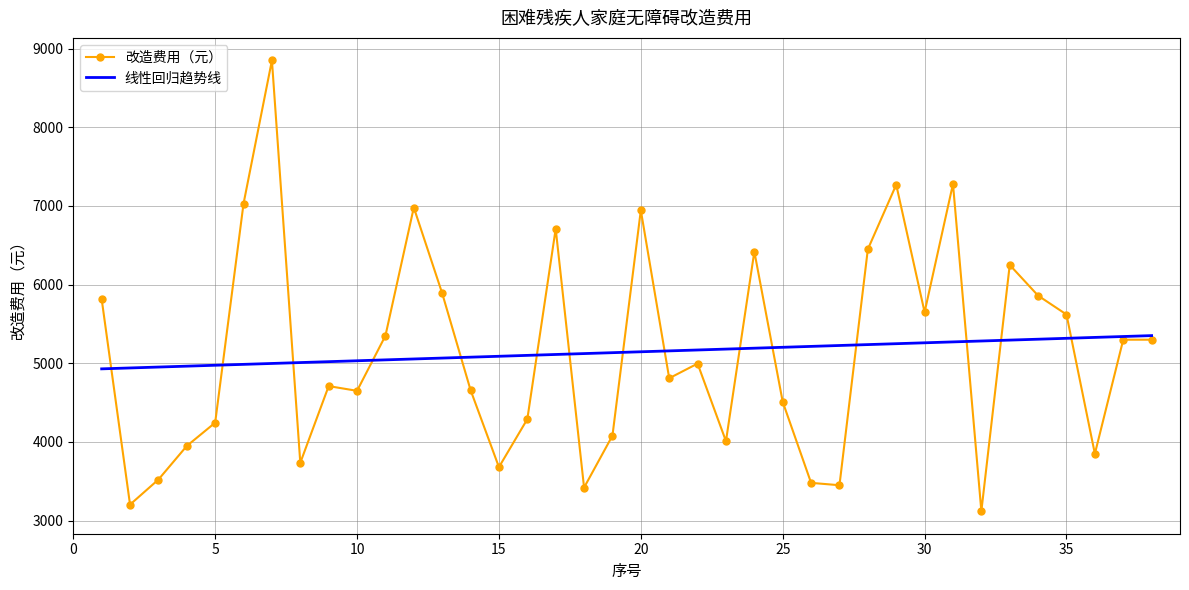

What is the highest value of the 改造费用（元） series?

8850.0